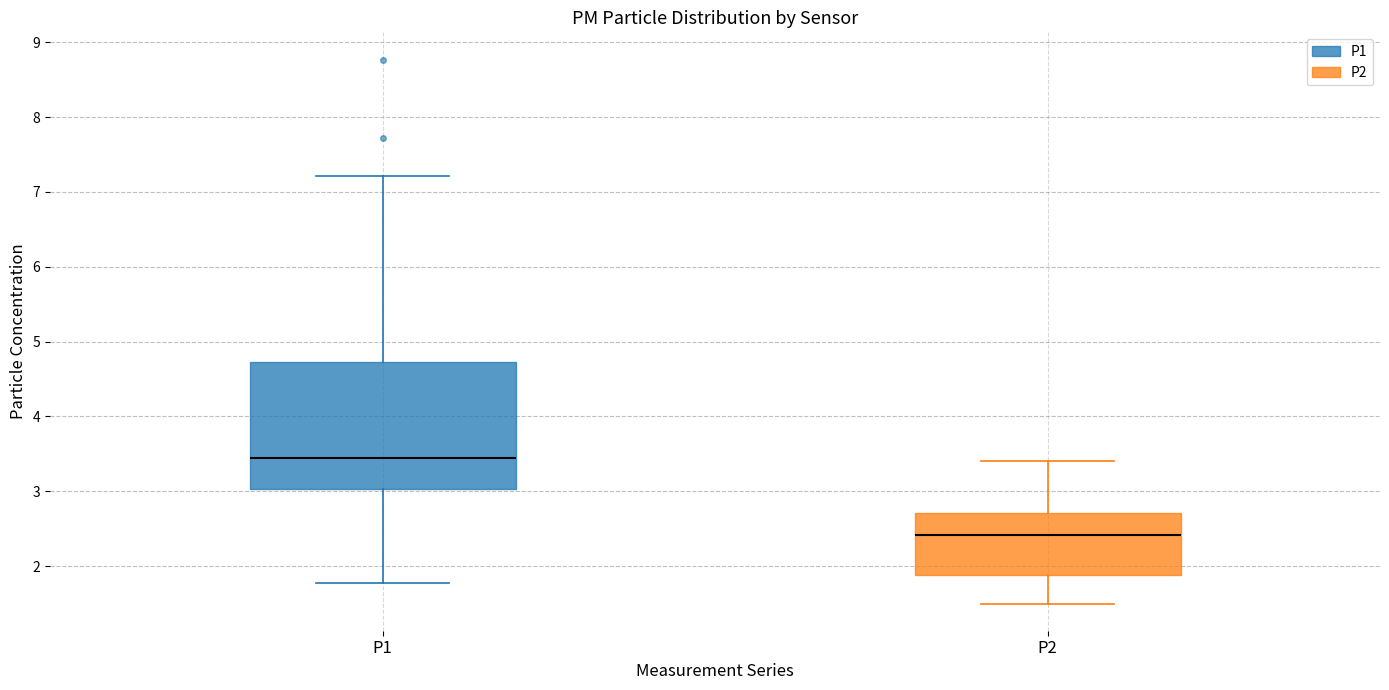

Which box's median line is the lowest?

P2